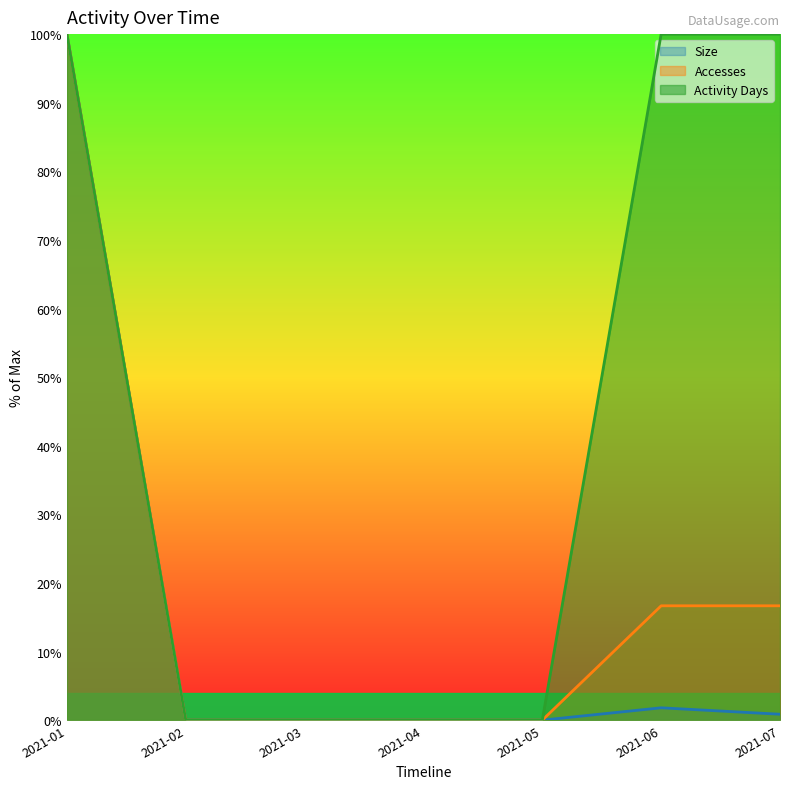

Reading left to right, what are all the values shown in this chart?

Size: 100.0	0.0	0.0	0.0	0.0	1.8	0.9
Accesses: 100.0	0.0	0.0	0.0	0.0	16.7	16.7
Methods: 100.0	0.0	0.0	0.0	0.0	100.0	100.0